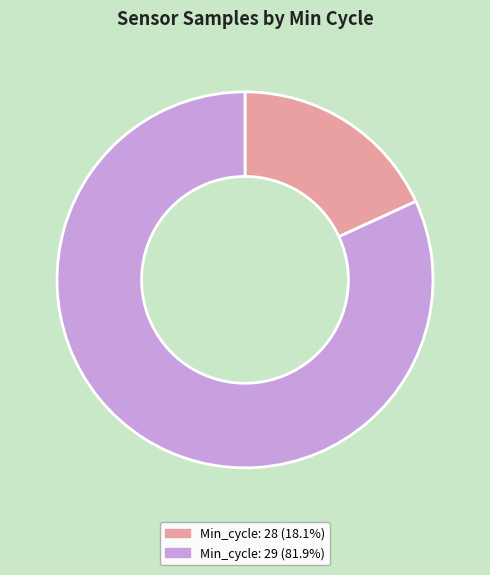

Is there any slice that represents more than half of the pie?

Yes